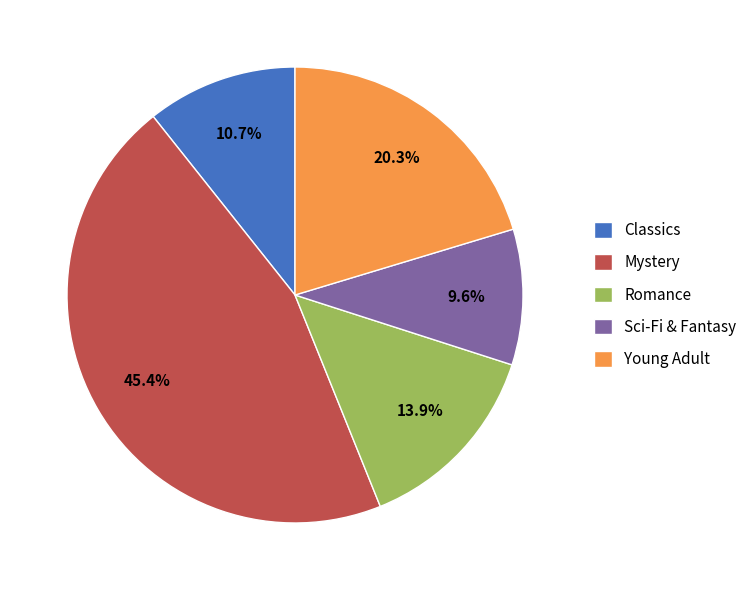

To the nearest percent, what is the average slice percentage?

20%